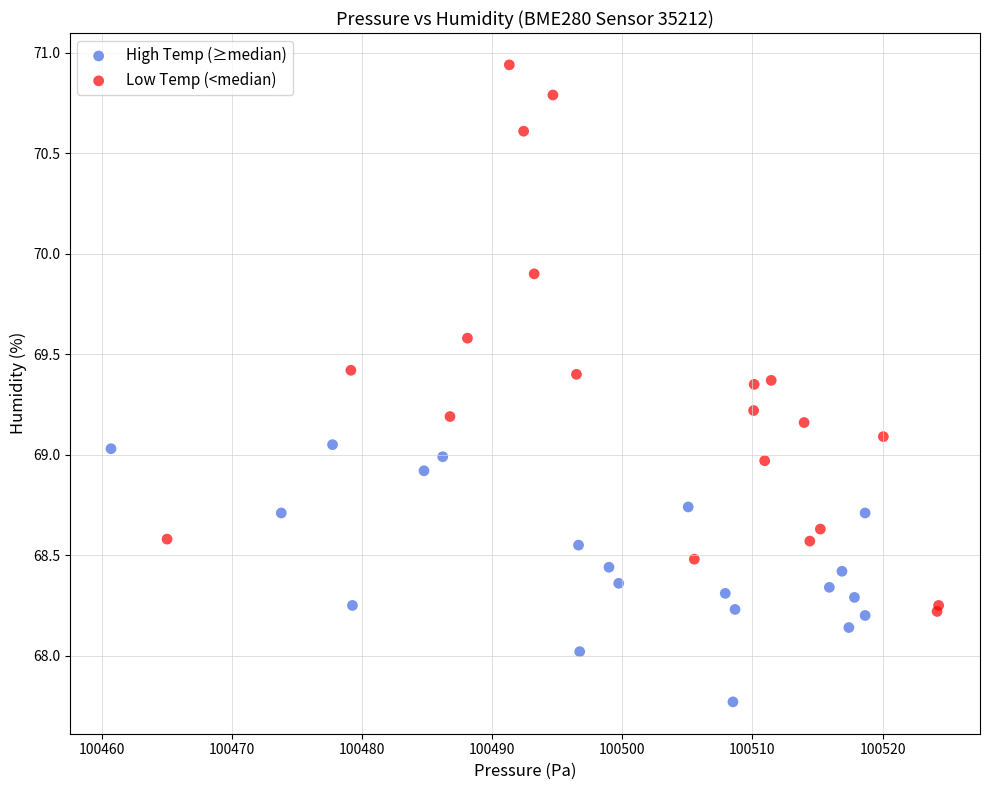

Which series reaches the maximum Y coordinate?

Low Temp (<median)